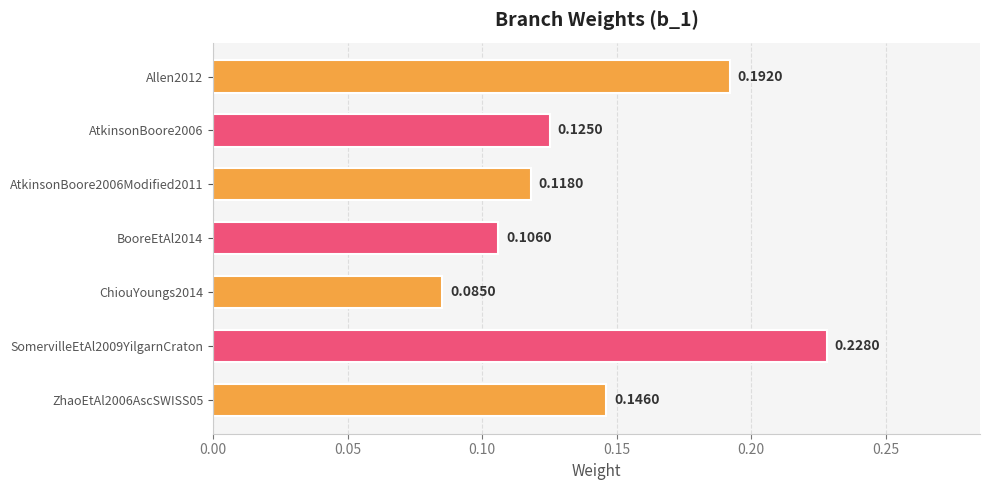

How many data points does each series have?

7